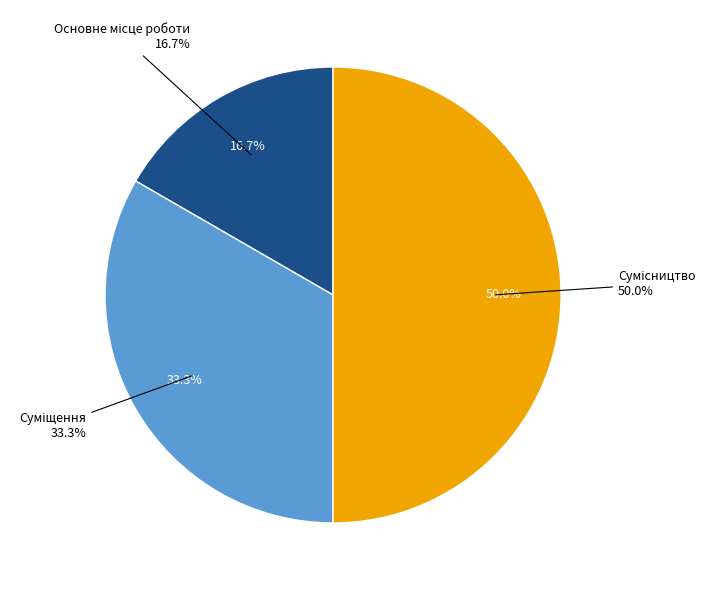

To the nearest percent, what portion does Основне місце роботи represent?

17%